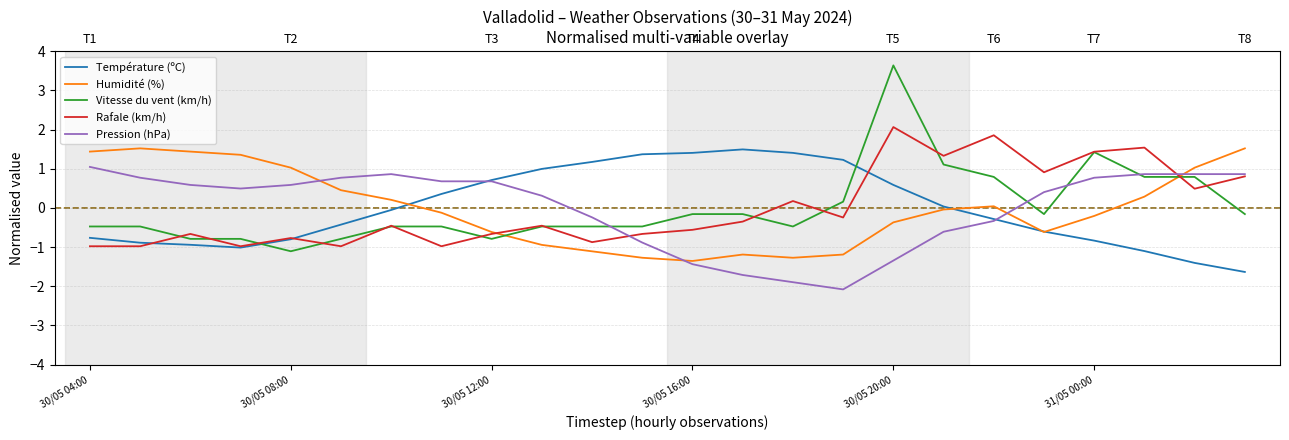

How many times do Pression (hPa) and Humidité (%) cross each other?

4